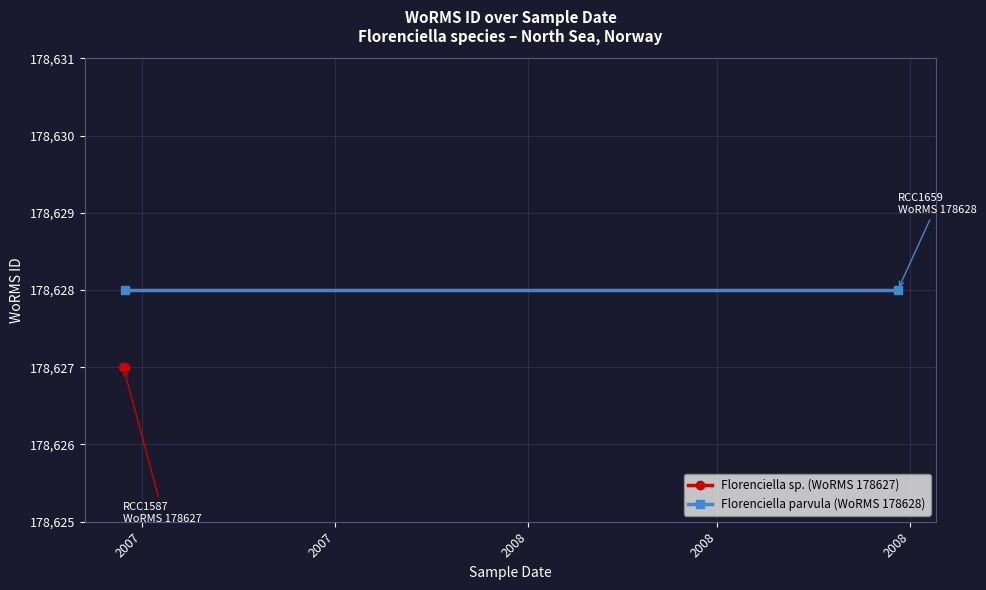

Rank the series at 2007 from lowest to highest value.

Florenciella sp. (WoRMS 178627), Florenciella parvula (WoRMS 178628)